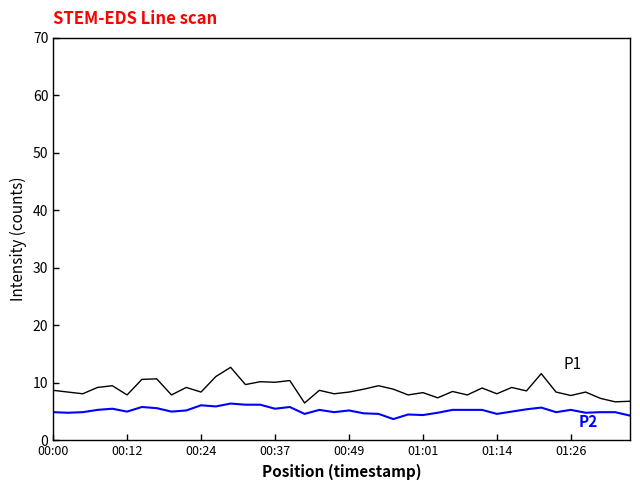

What is the maximum value shown in the chart?

12.7